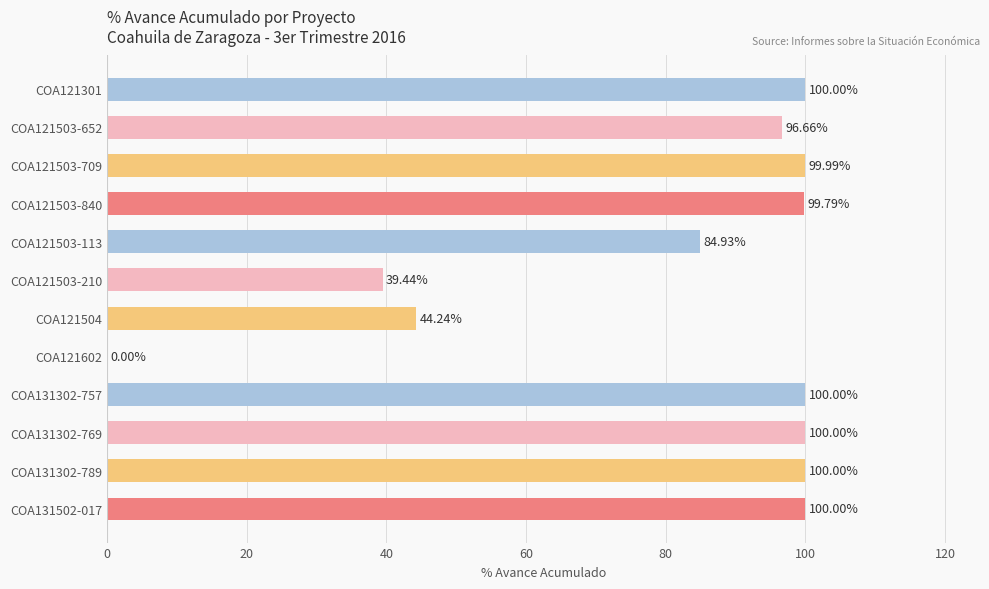

Between COA121602 and COA131502-017, which is larger?

COA131502-017